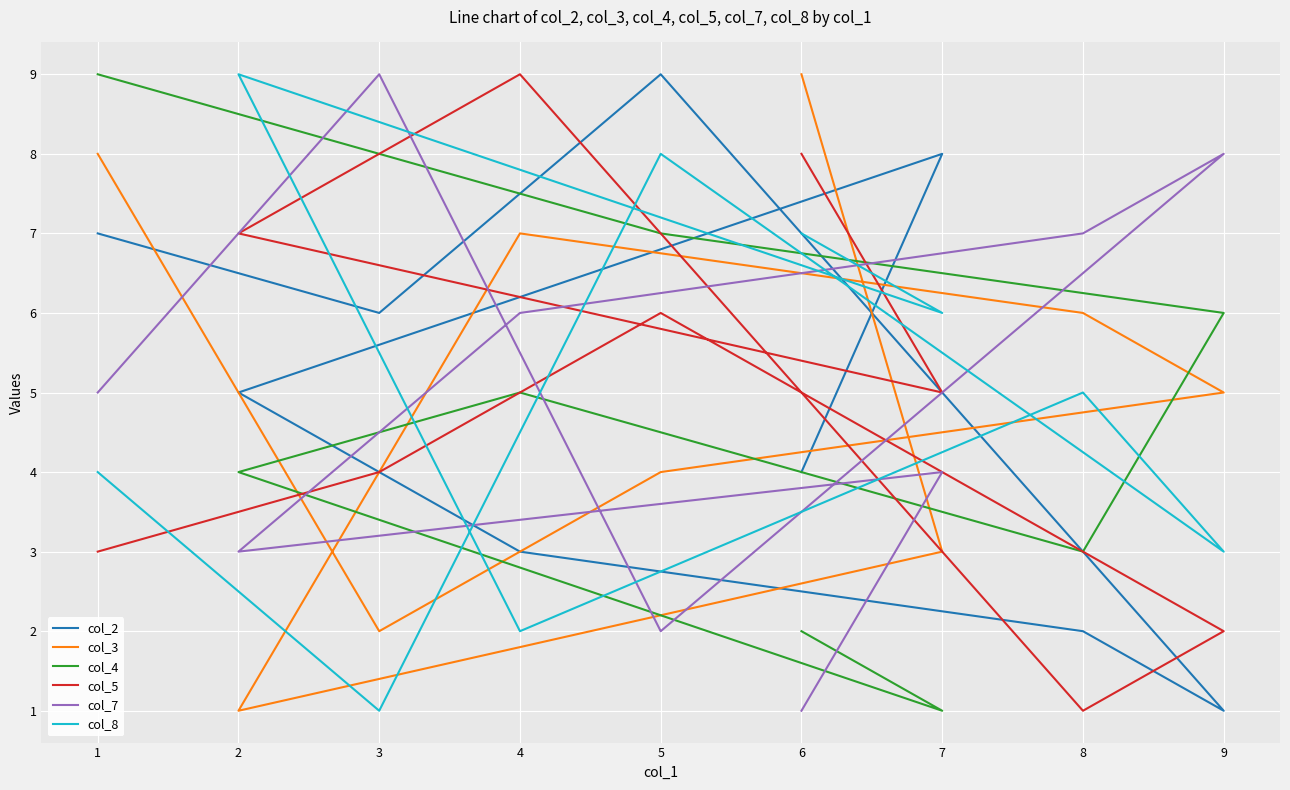

After their last crossing, which series has the higher values: col_3 or col_2?

col_3